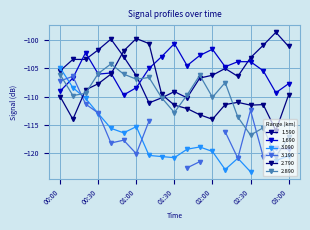

Where is the first local minimum for 2.790?

2012/02/23 00:10